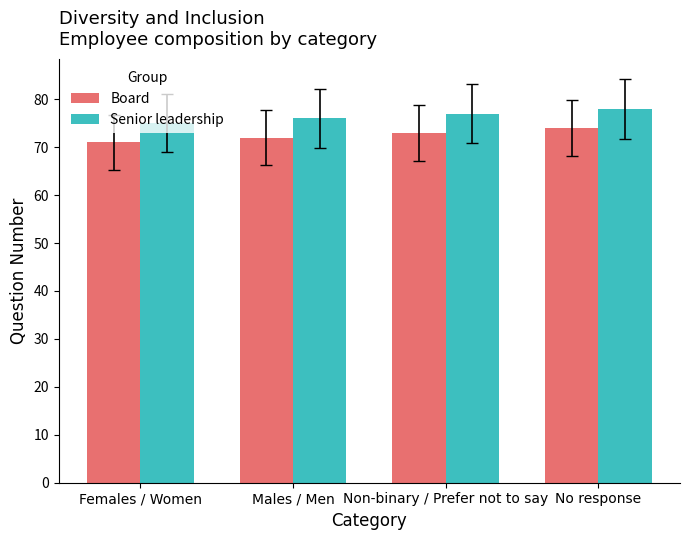

What is the spread (max minus min) of values at Males / Men?

4